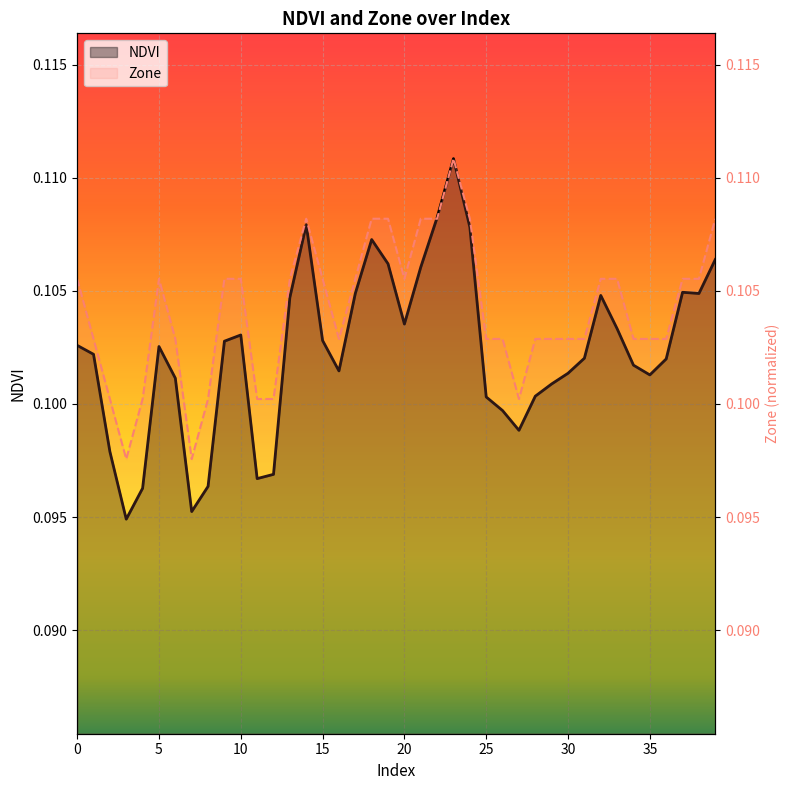

Where is Zone nearest to the value 0?

3